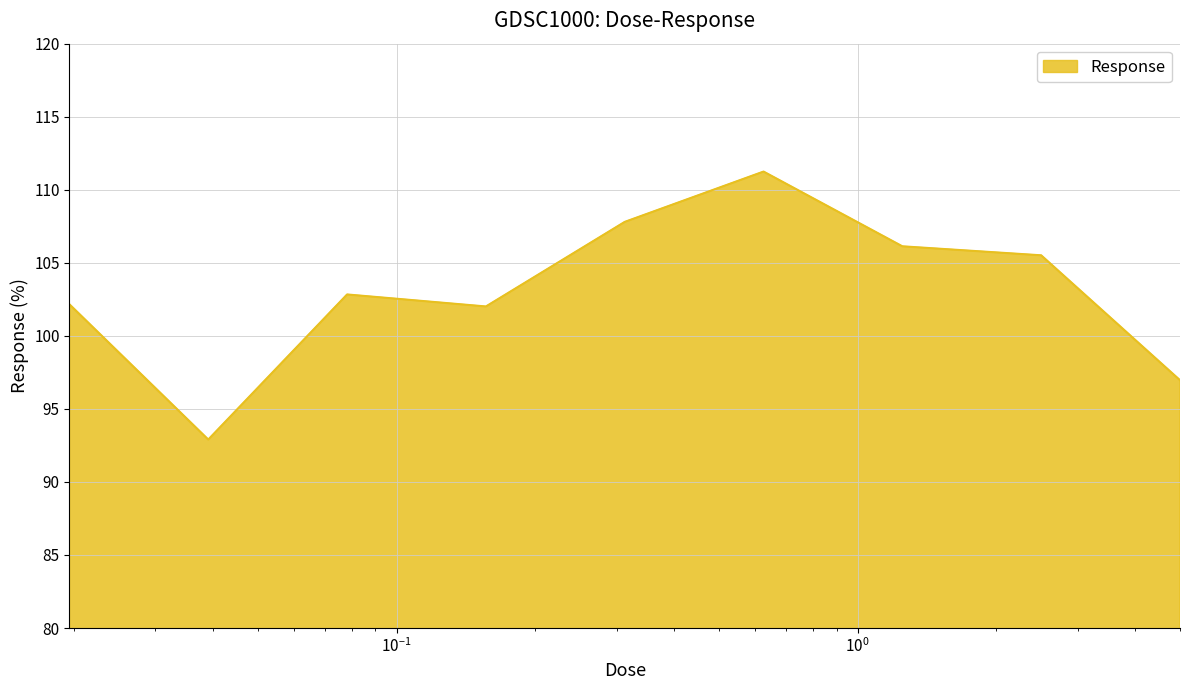

What is the maximum value shown in the chart?

111.2